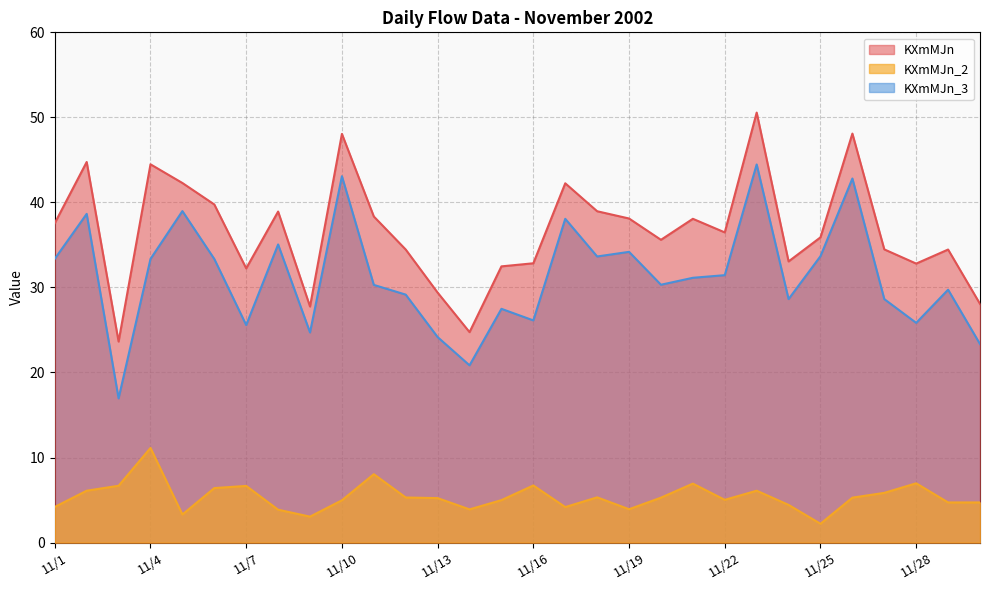

Rank the series by their maximum value, from lowest to highest.

KXmMJn_2, KXmMJn_3, KXmMJn